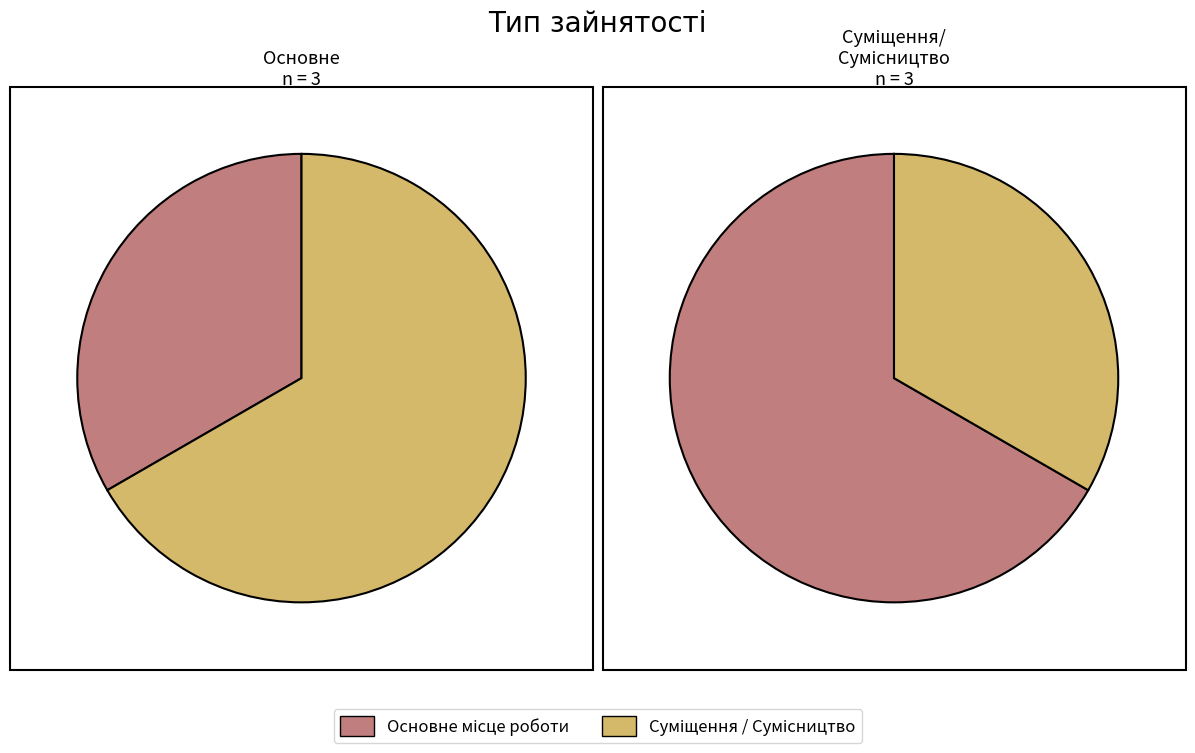

To the nearest percent, what portion does Сумісництво represent?

50%